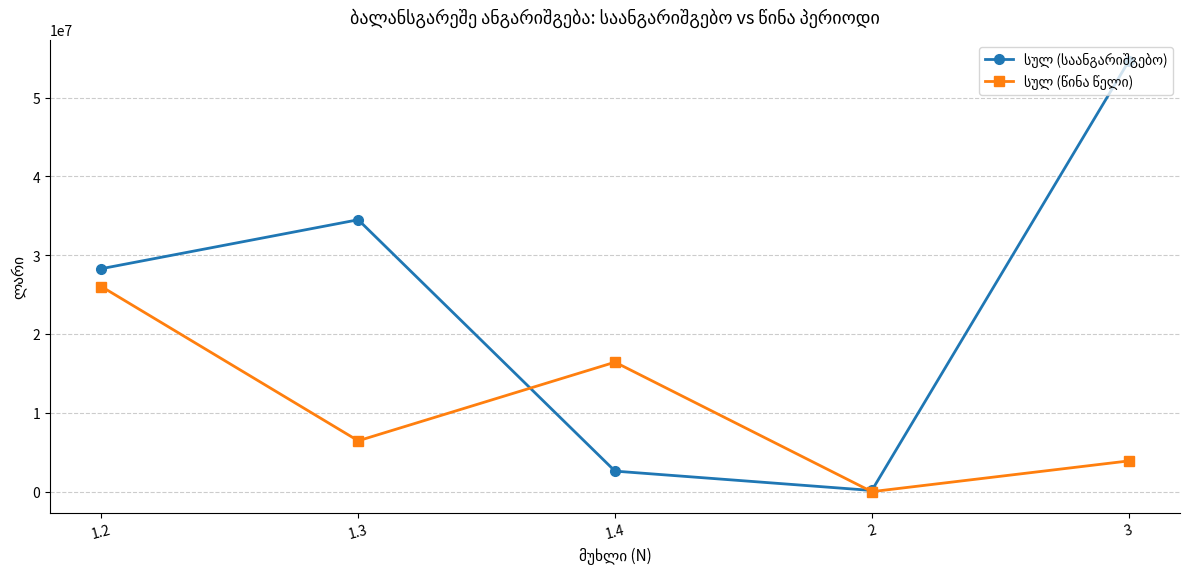

What is the greatest value displayed?

54606707